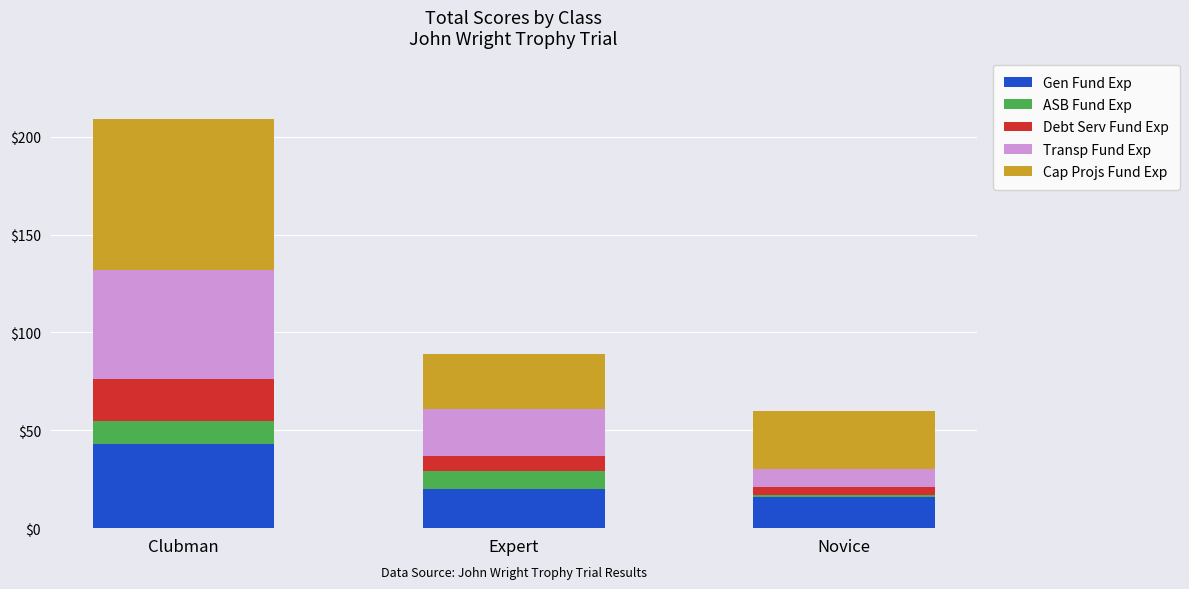

At which category is the sum across all series the highest?

Clubman